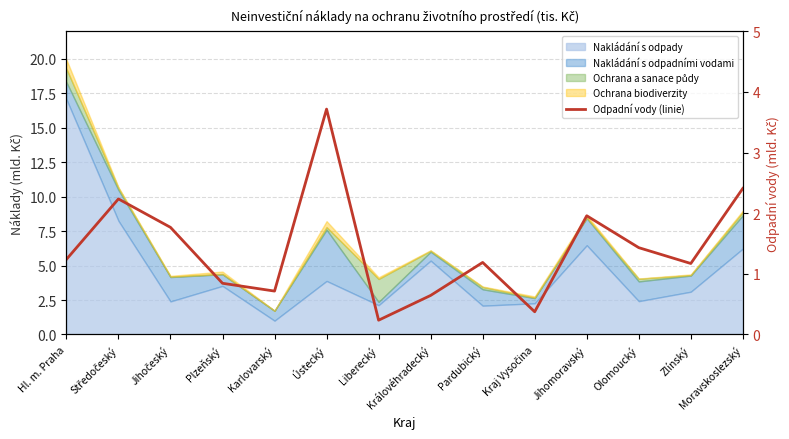

List the labels in order of value, smallest first.

Liberecký, Kraj Vysočina, Královéhradecký, Karlovarský, Plzeňský, Zlínský, Pardubický, Hl. m. Praha, Olomoucký, Jihočeský, Jihomoravský, Středočeský, Moravskoslezský, Ústecký